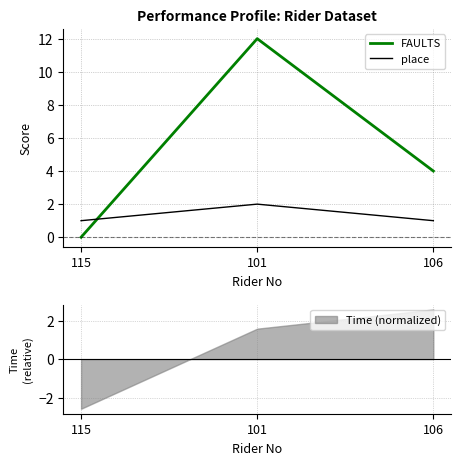

Reading left to right, transcribe all the data shown in this chart.

FAULTS: 0	12	4
place: 1	2	1